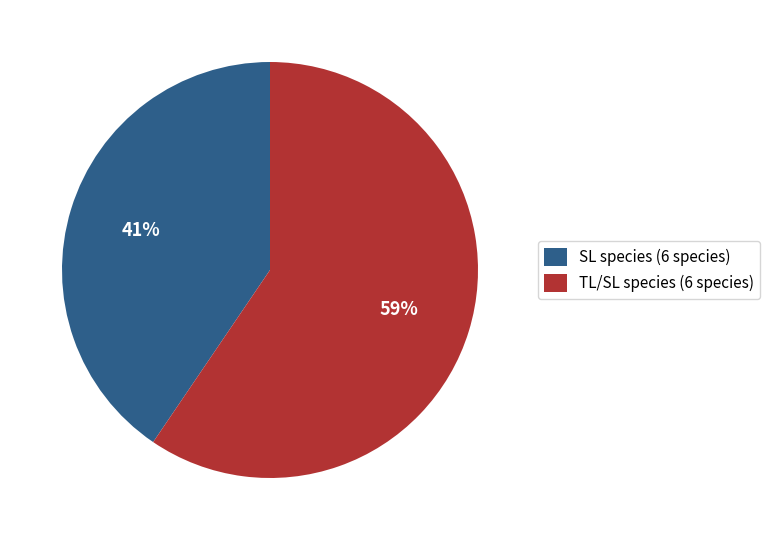

Which slice is the largest?

TL/SL species (6 species)